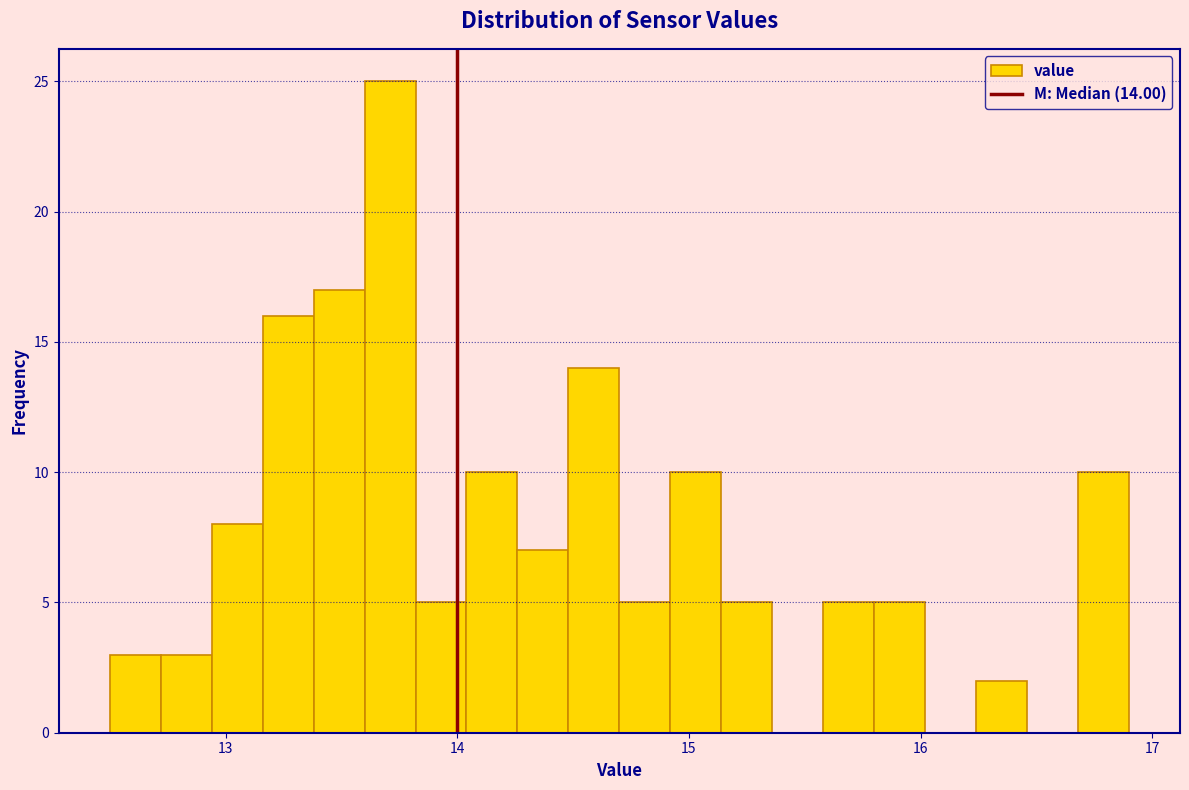

Read against the x-axis, roughly where is the centre of the tallest bar?

13.7